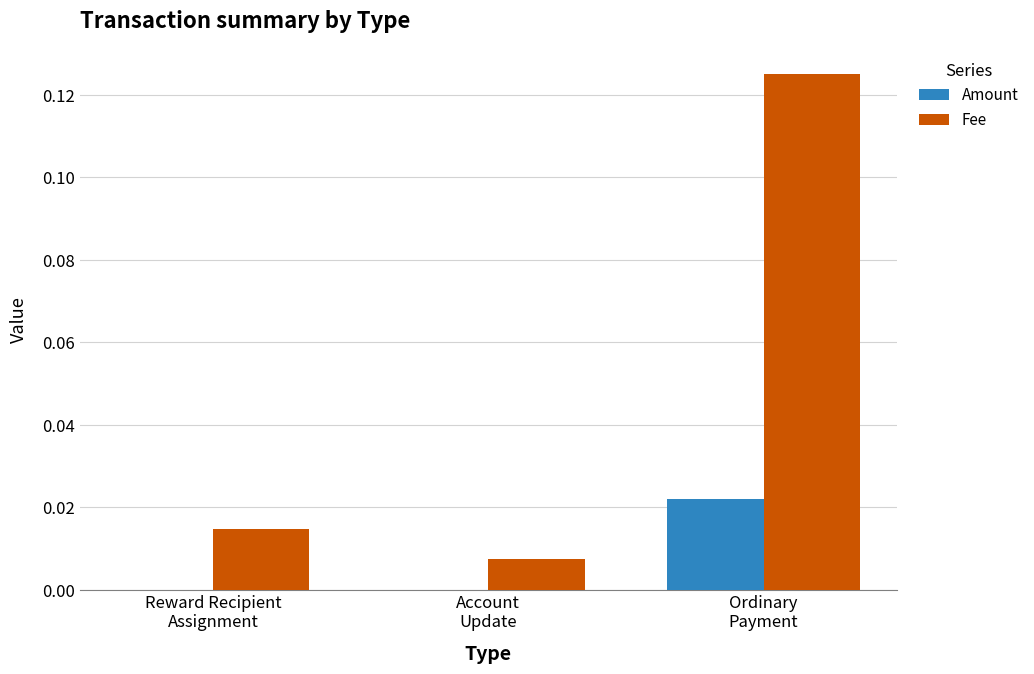

How many data points does each series have?

3